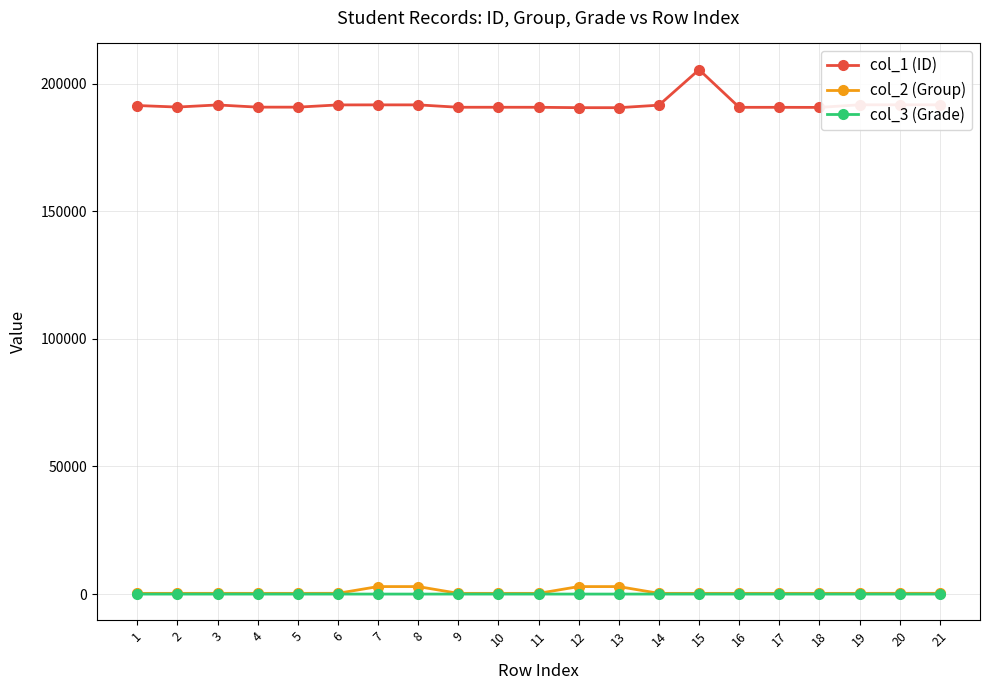

Is the value of col_1 (ID) at 11 greater than the value of col_2 (Group) at 7?

Yes